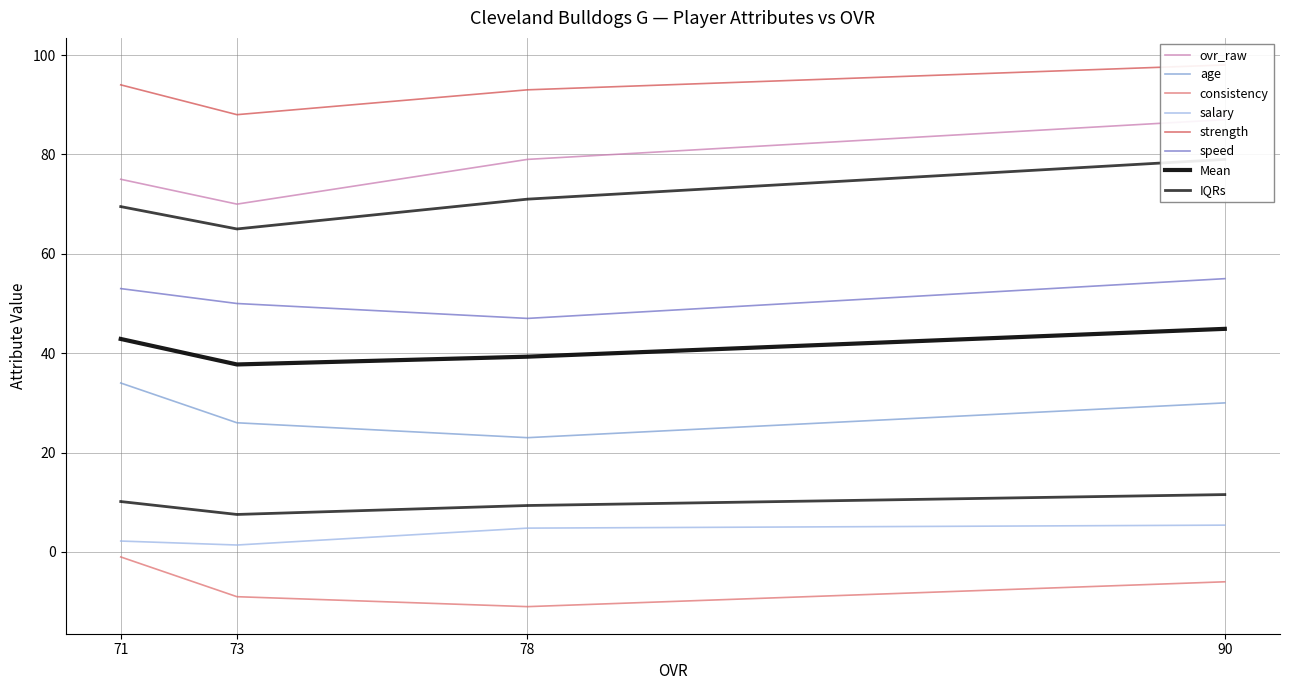

In age, how many points are lower than both neighbors (excluding endpoints)?

1